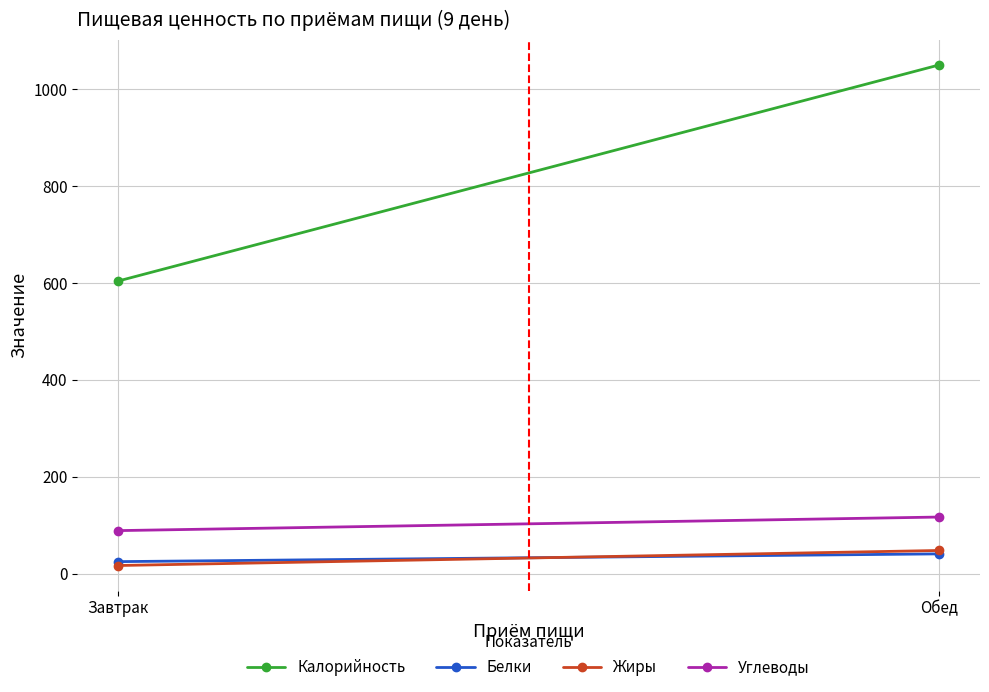

How many categories are shown in the chart?

2